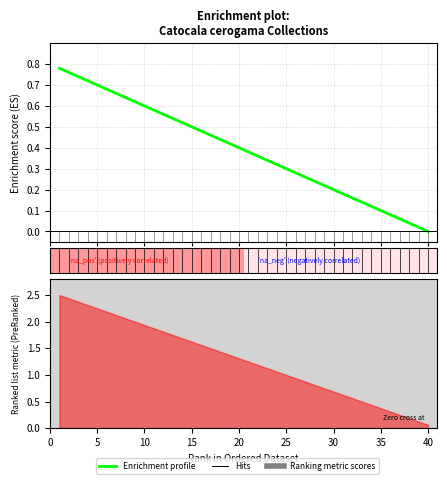

Read the value at 25.

0.3